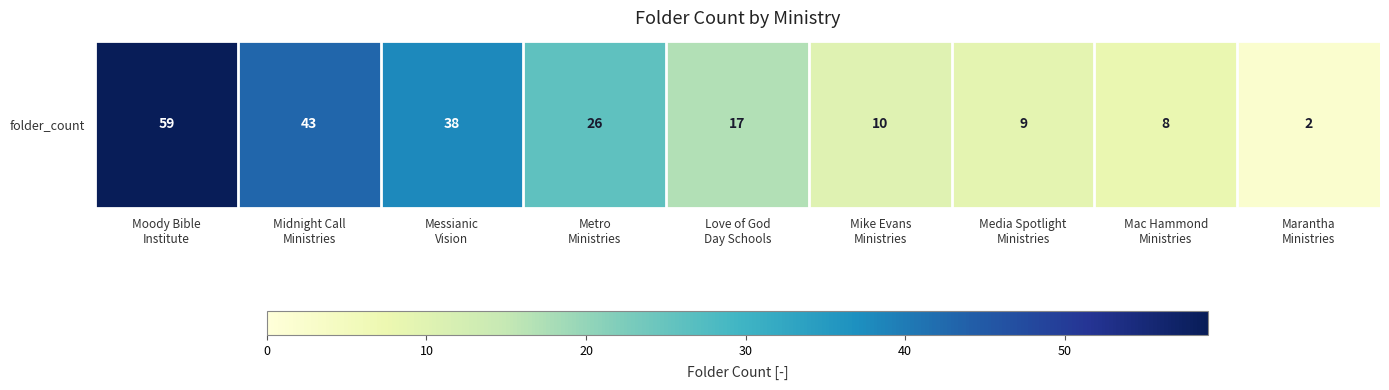

What is the sum of all values?

212